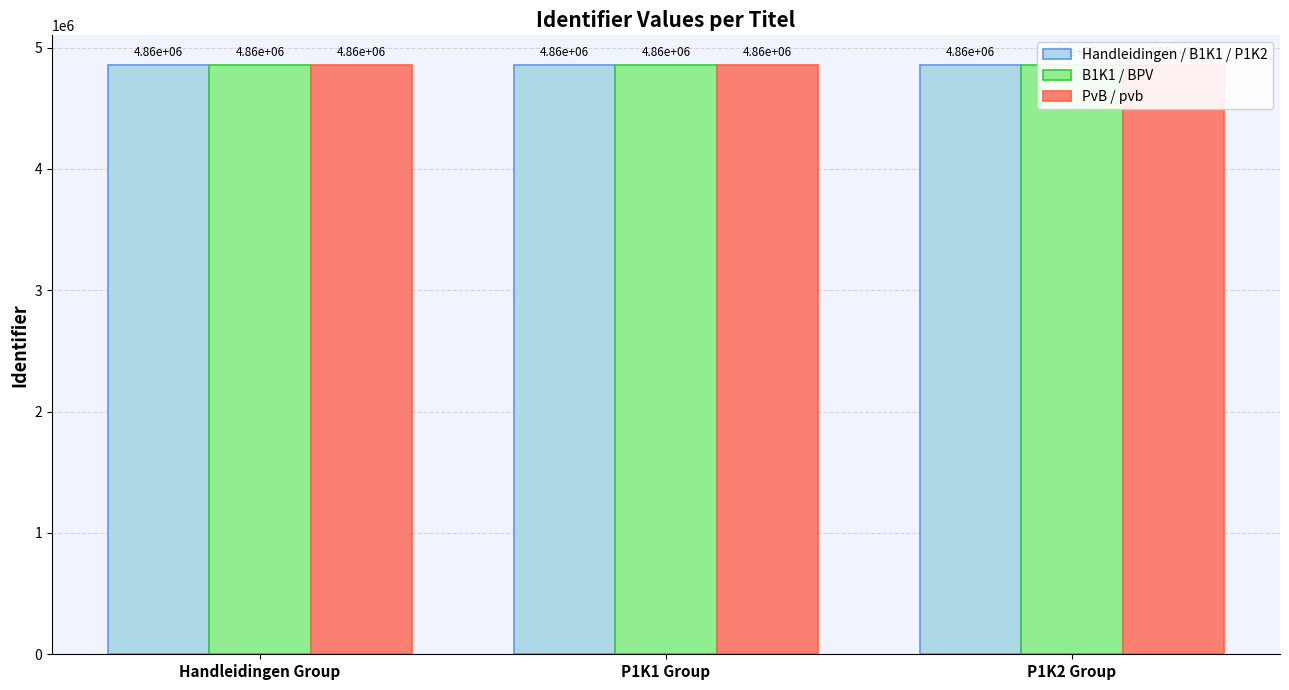

What is the total value across all series at Handleidingen Group?

14575553